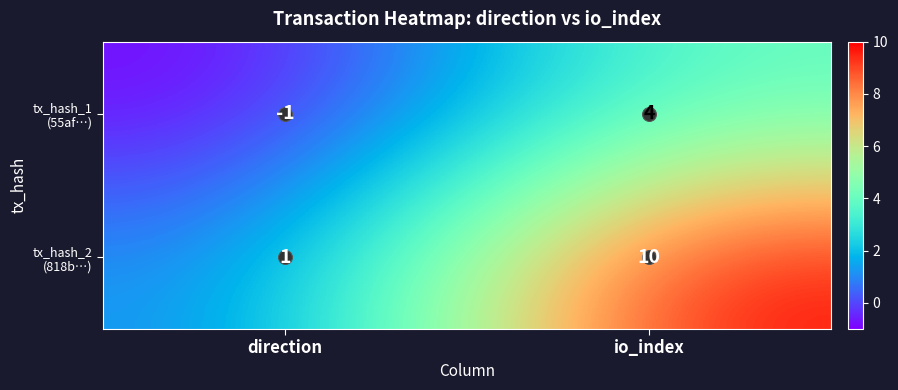

What is the spread (max minus min) of values at io_index?

6